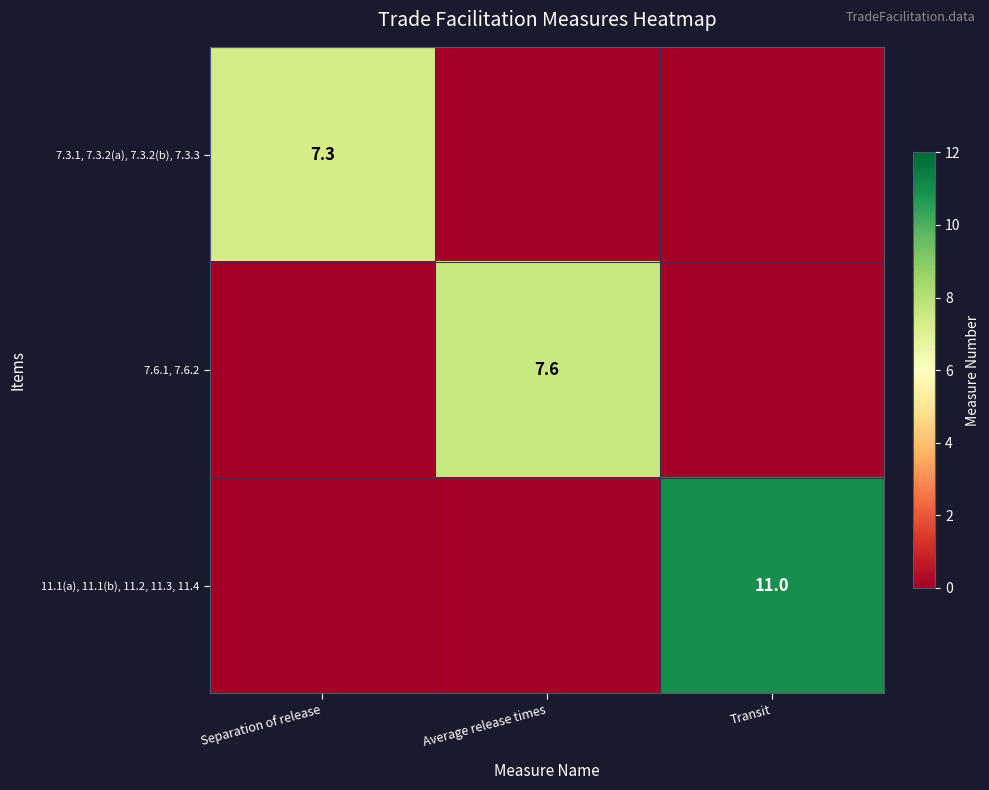

Is it true that 7.6.1, 7.6.2 equals 4.6 at Average release times?

False